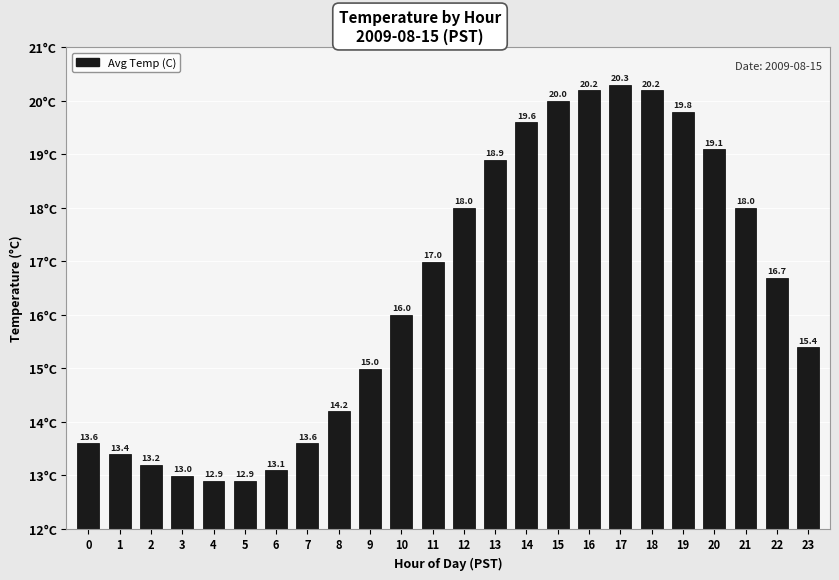

Reading right to left, extract all data points from this chart.

23=15.4	22=16.7	21=18.0	20=19.1	19=19.8	18=20.2	17=20.3	16=20.2	15=20.0	14=19.6	13=18.9	12=18.0	11=17.0	10=16.0	9=15.0	8=14.2	7=13.6	6=13.1	5=12.9	4=12.9	3=13.0	2=13.2	1=13.4	0=13.6